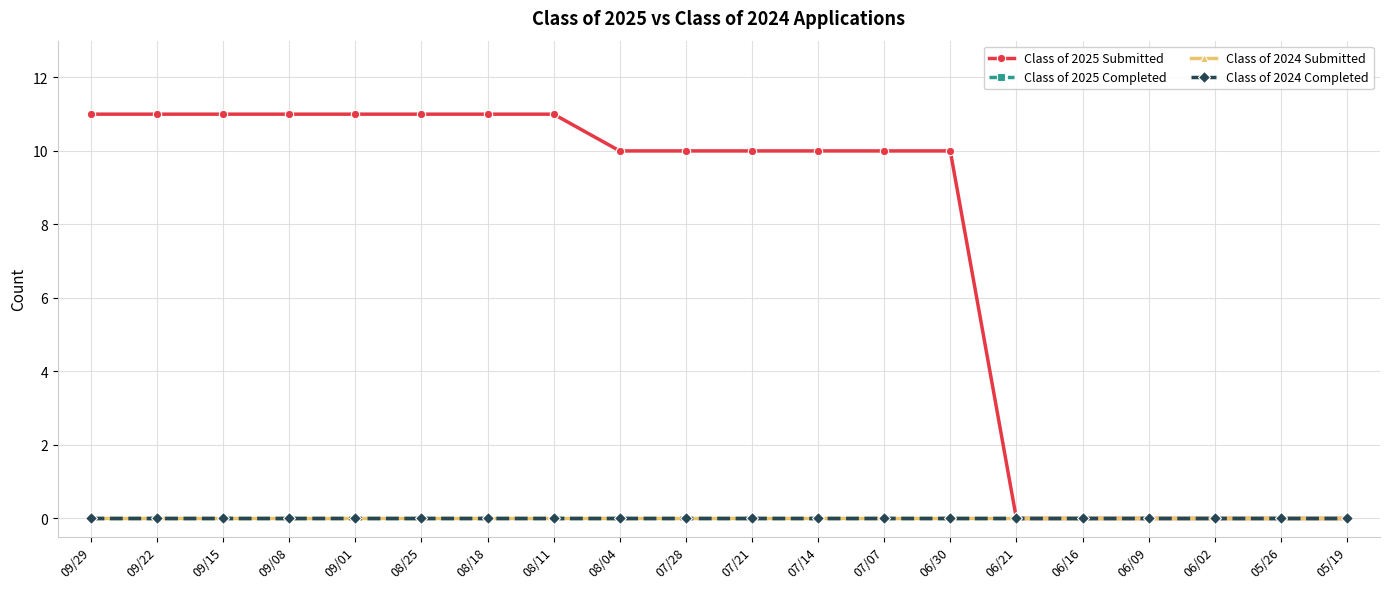

Reading left to right, what are all the values shown in this chart?

Class of 2025 Submitted: 09/29=11	09/22=11	09/15=11	09/08=11	09/01=11	08/25=11	08/18=11	08/11=11	08/04=10	07/28=10	07/21=10	07/14=10	07/07=10	06/30=10	06/21=0	06/16=0	06/09=0	06/02=0	05/26=0	05/19=0
Class of 2025 Completed: 09/29=0	09/22=0	09/15=0	09/08=0	09/01=0	08/25=0	08/18=0	08/11=0	08/04=0	07/28=0	07/21=0	07/14=0	07/07=0	06/30=0	06/21=0	06/16=0	06/09=0	06/02=0	05/26=0	05/19=0
Class of 2024 Submitted: 09/29=0	09/22=0	09/15=0	09/08=0	09/01=0	08/25=0	08/18=0	08/11=0	08/04=0	07/28=0	07/21=0	07/14=0	07/07=0	06/30=0	06/21=0	06/16=0	06/09=0	06/02=0	05/26=0	05/19=0
Class of 2024 Completed: 09/29=0	09/22=0	09/15=0	09/08=0	09/01=0	08/25=0	08/18=0	08/11=0	08/04=0	07/28=0	07/21=0	07/14=0	07/07=0	06/30=0	06/21=0	06/16=0	06/09=0	06/02=0	05/26=0	05/19=0